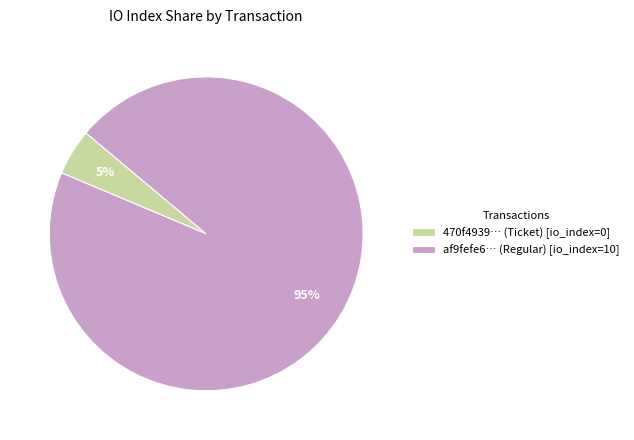

How many segments does this pie chart have?

2